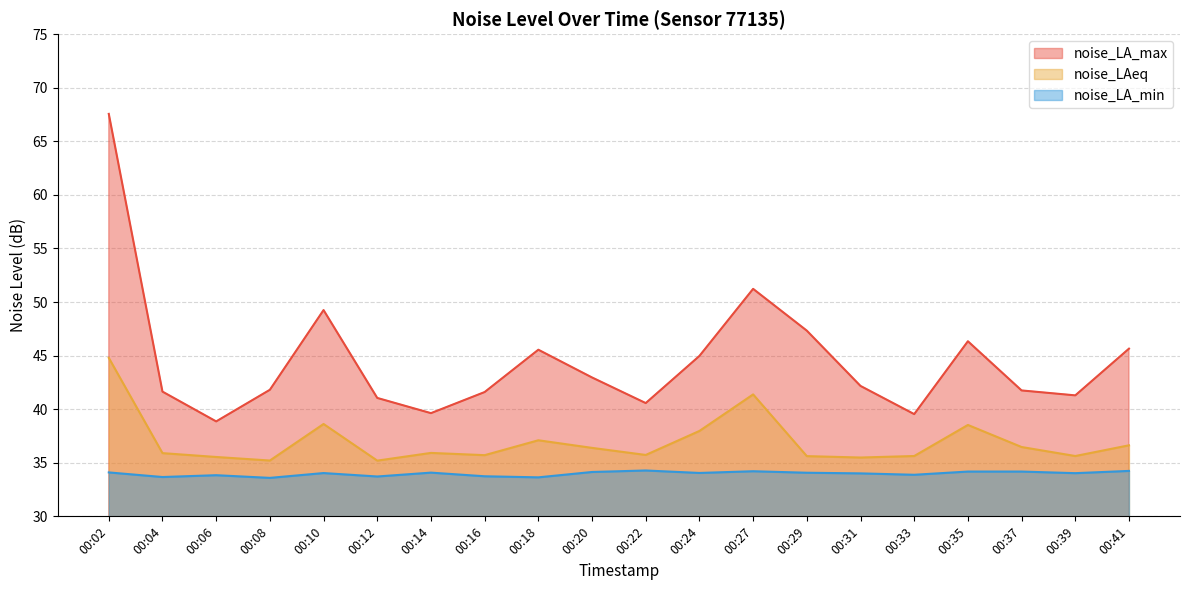

Where is noise_LAeq nearest to the value 39?

00:10